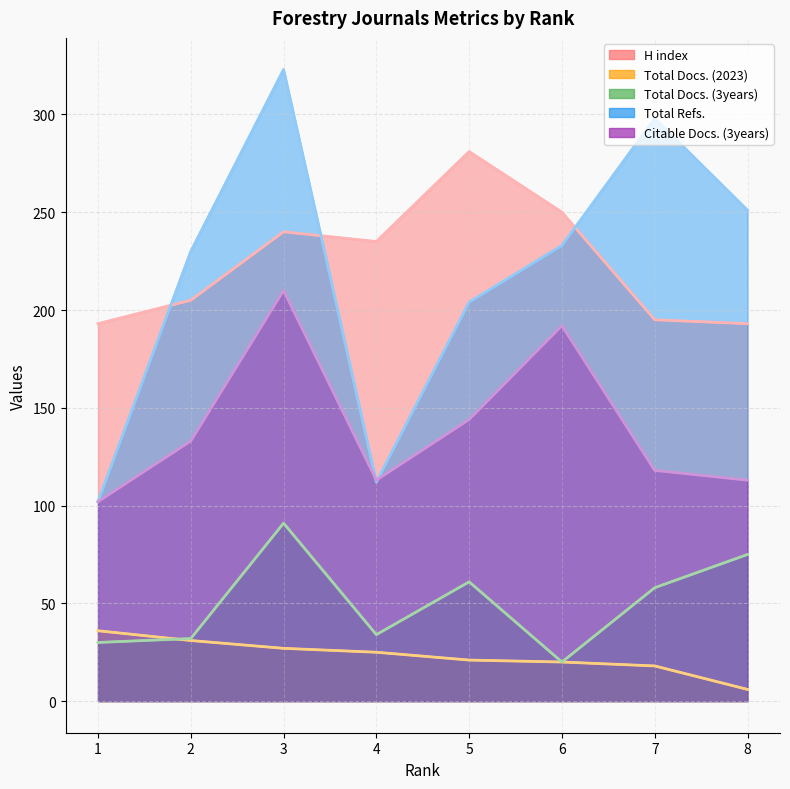

True or false: Total Docs. (3years) and H index cross at least once.

False